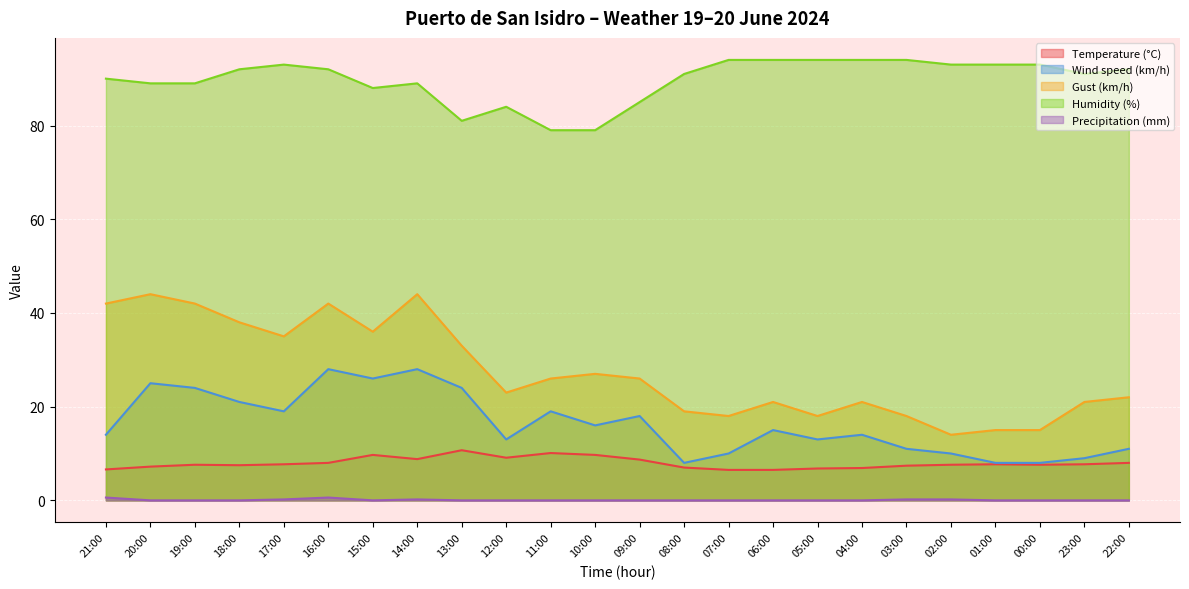

Reading left to right, list all the values displayed in this chart.

Temperature (°C): 6.6	7.2	7.6	7.5	7.7	8.0	9.7	8.8	10.7	9.1	10.1	9.7	8.7	7.0	6.5	6.5	6.8	6.9	7.4	7.6	7.7	7.6	7.7	8.0
Wind speed (km/h): 14.0	25.0	24.0	21.0	19.0	28.0	26.0	28.0	24.0	13.0	19.0	16.0	18.0	8.0	10.0	15.0	13.0	14.0	11.0	10.0	8.0	8.0	9.0	11.0
Gust (km/h): 42.0	44.0	42.0	38.0	35.0	42.0	36.0	44.0	33.0	23.0	26.0	27.0	26.0	19.0	18.0	21.0	18.0	21.0	18.0	14.0	15.0	15.0	21.0	22.0
Humidity (%): 90.0	89.0	89.0	92.0	93.0	92.0	88.0	89.0	81.0	84.0	79.0	79.0	85.0	91.0	94.0	94.0	94.0	94.0	94.0	93.0	93.0	93.0	91.0	92.0
Precipitation (mm): 0.6	0.0	0.0	0.0	0.2	0.6	0.0	0.2	0.0	0.0	0.0	0.0	0.0	0.0	0.0	0.0	0.0	0.0	0.2	0.2	0.0	0.0	0.0	0.0